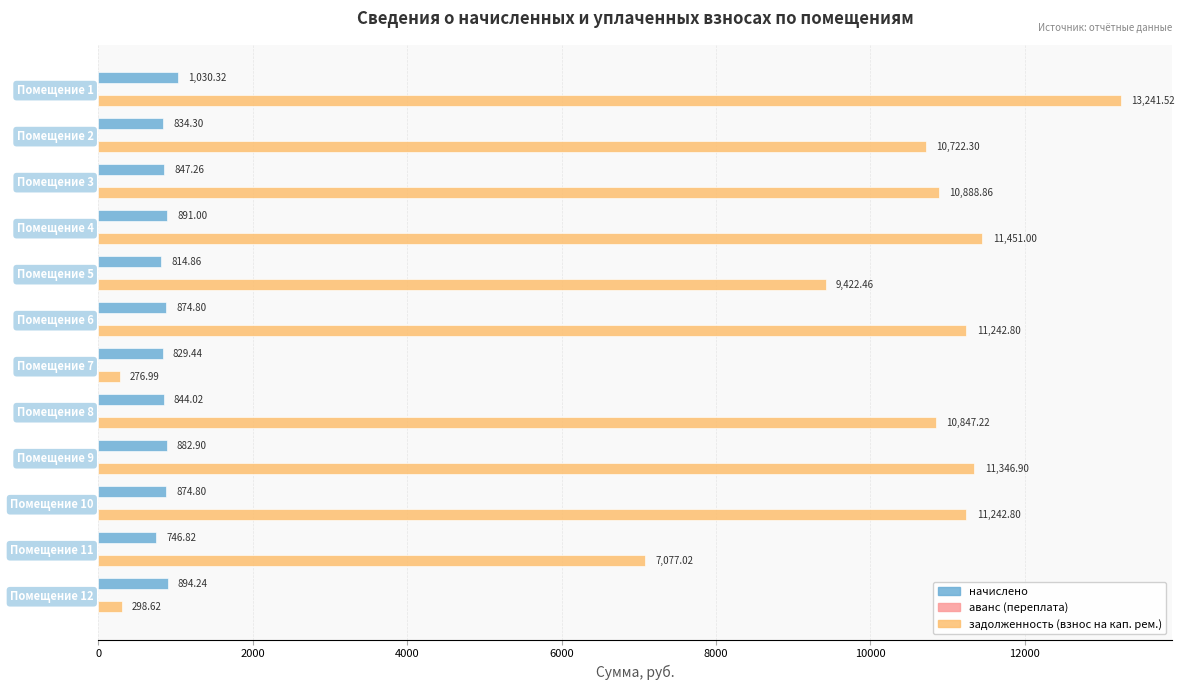

What is the spread (max minus min) of values at Помещение 2?

9888.0